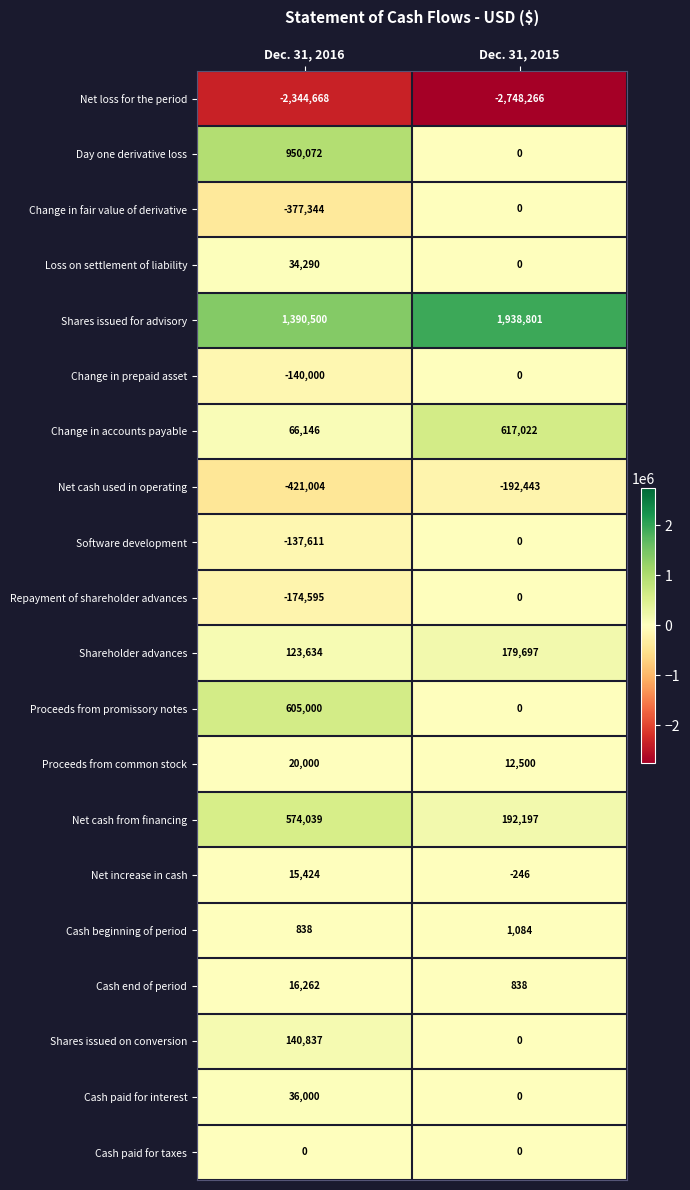

What is the maximum value shown in the chart?

1938801